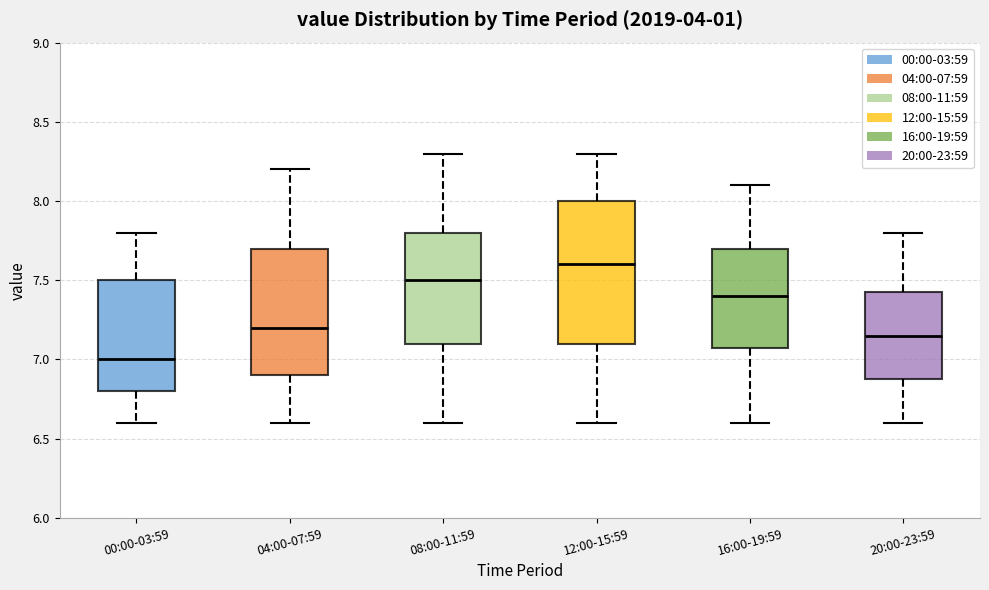

Where does the lower whisker of the box for 12:00-15:59 end on the y-axis? The values are not printed on the chart, so give them approximately, as read against the axis.

6.60